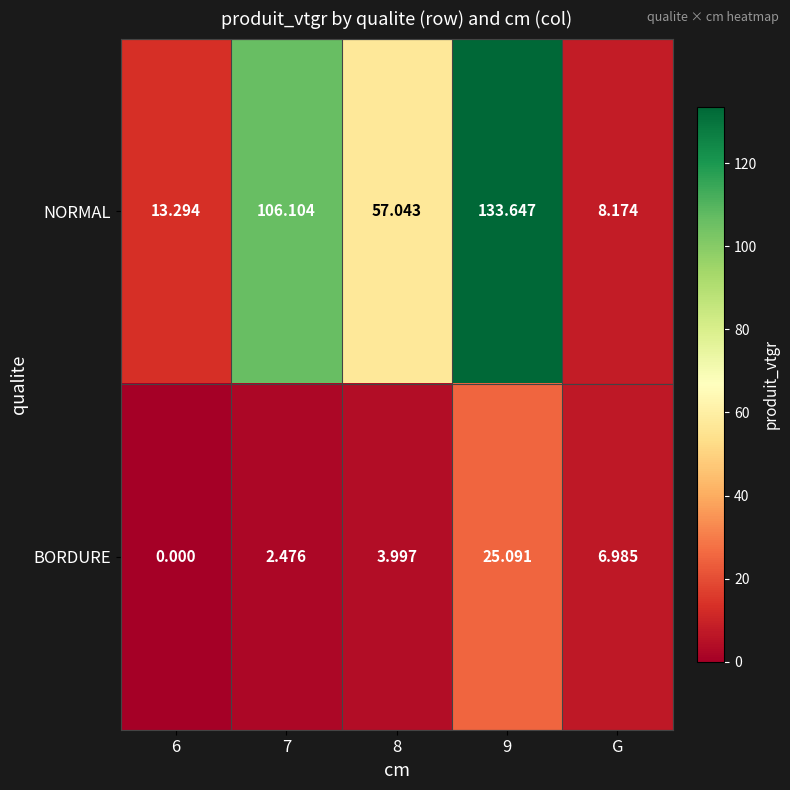

Which series has the largest total across all categories?

NORMAL